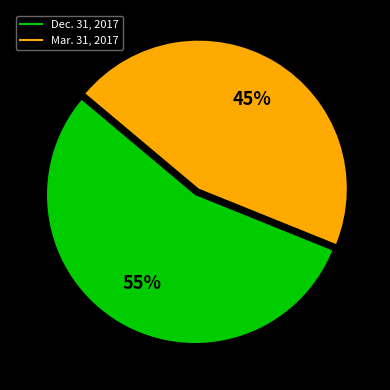

Which slice is the smallest?

Mar. 31, 2017